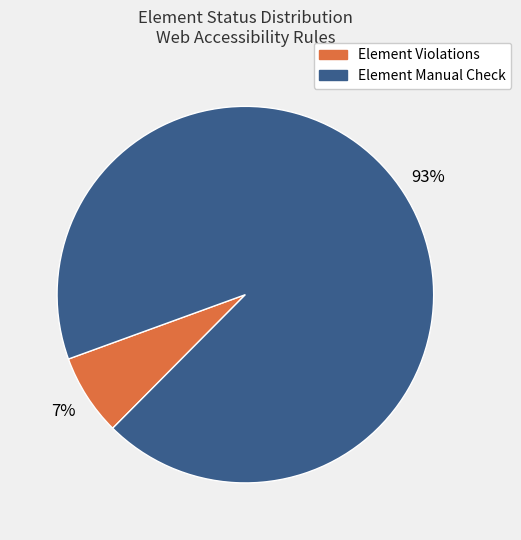

Between Element Manual Check and Element Violations, which is larger?

Element Manual Check